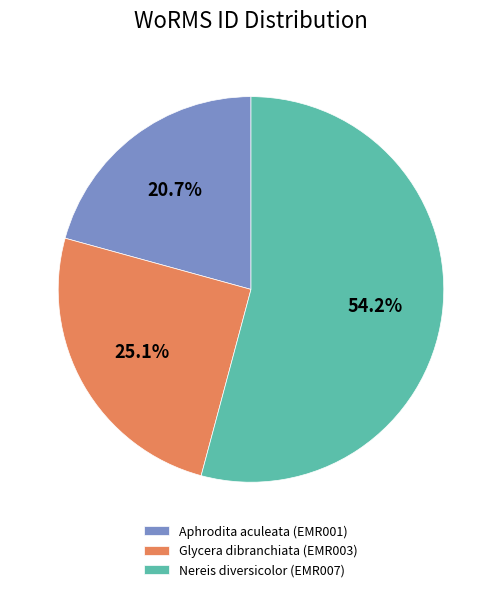

What is the smallest slice in the pie chart?

Aphrodita aculeata (EMR001)